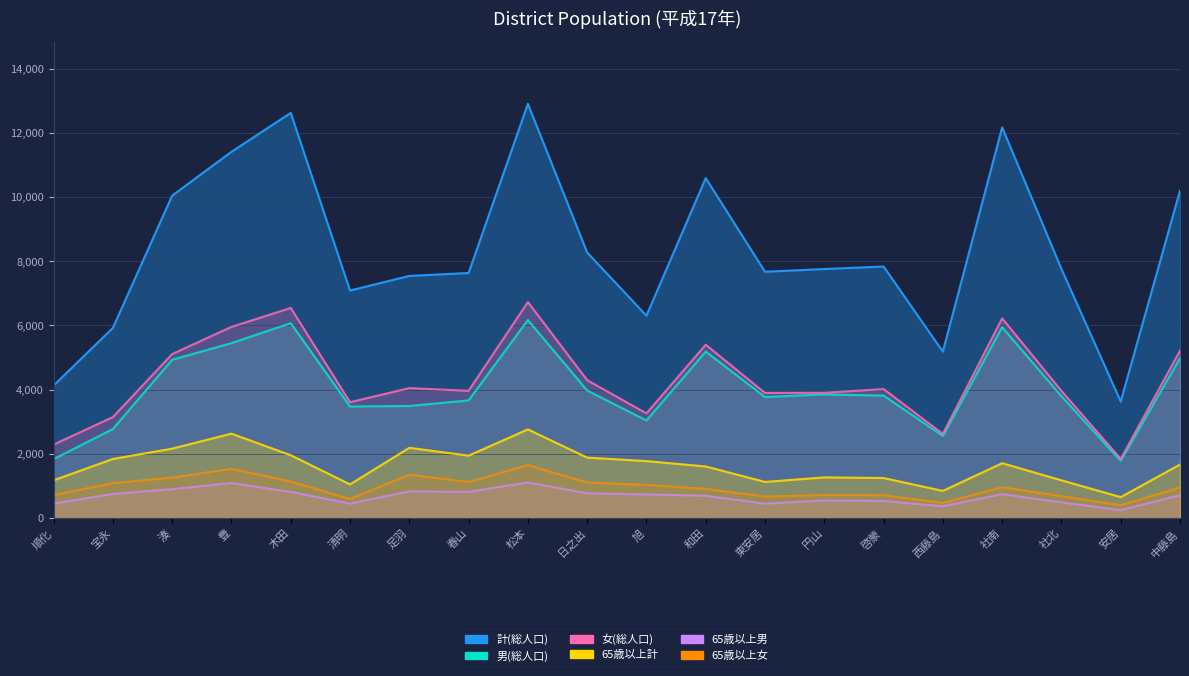

True or false: 女(総人口) and 計(総人口) cross at least once.

False